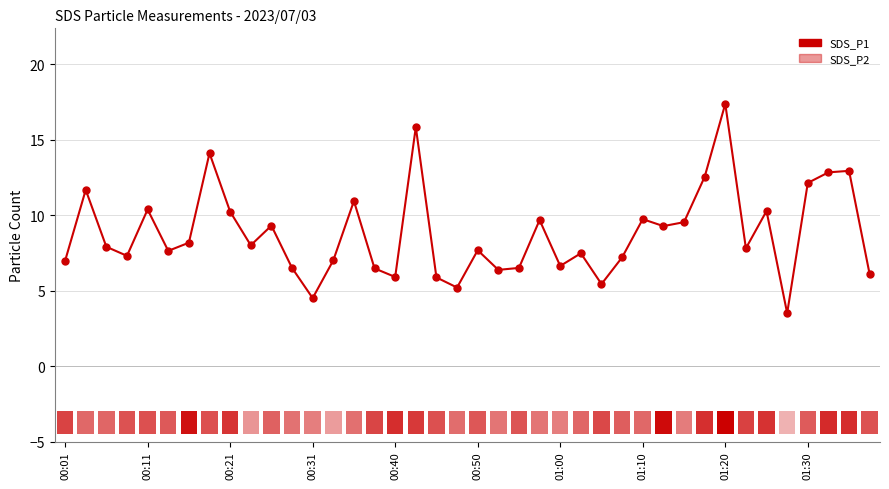

What is the label of the 19th bar from the right?

21